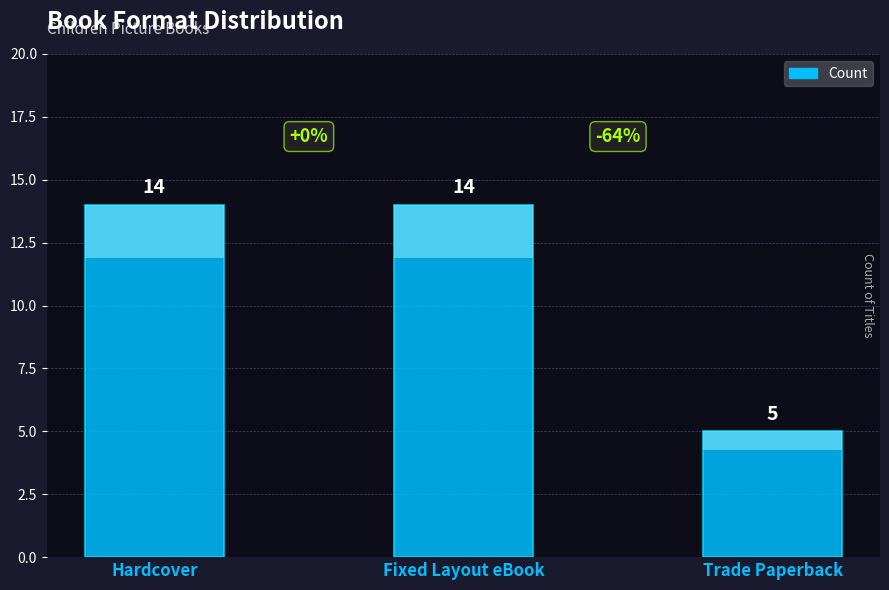

What position from the left is Trade Paperback?

3